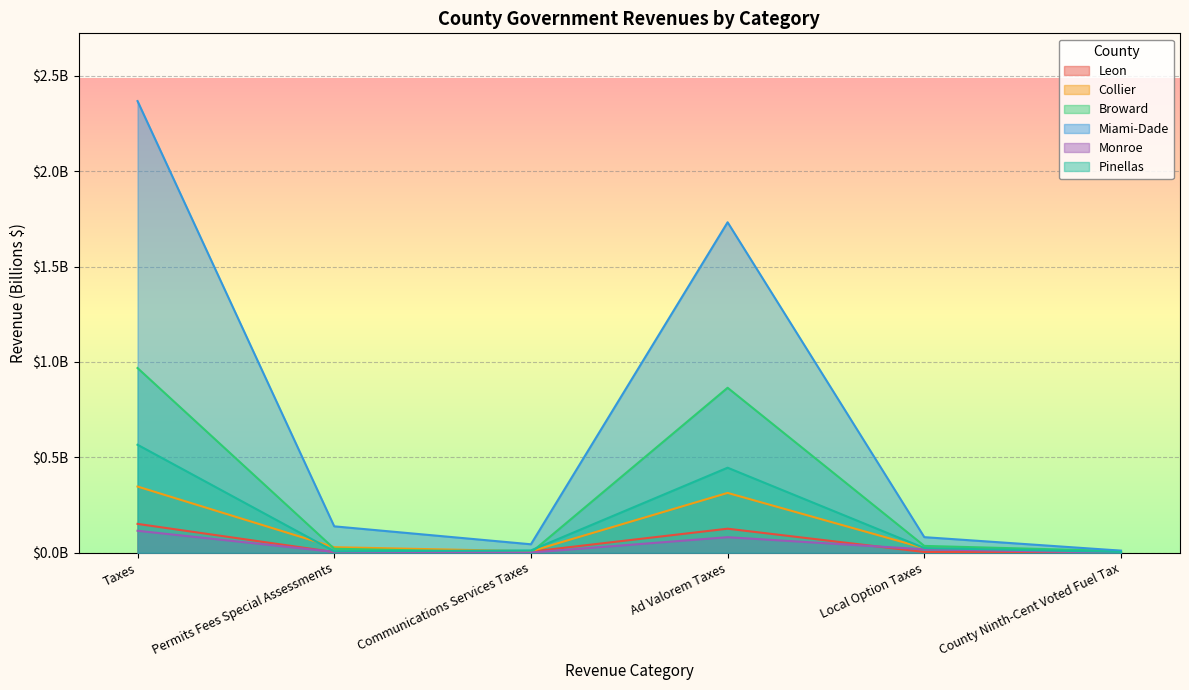

Reading left to right, extract all data points from this chart.

Leon: Taxes=0.2	Permits Fees Special Assessments=0.0	Communications Services Taxes=0.0	Ad Valorem Taxes=0.1	Local Option Taxes=0.0	County Ninth-Cent Voted Fuel Tax=0.0
Collier: Taxes=0.3	Permits Fees Special Assessments=0.0	Communications Services Taxes=0.0	Ad Valorem Taxes=0.3	Local Option Taxes=0.0	County Ninth-Cent Voted Fuel Tax=0.0
Broward: Taxes=1.0	Permits Fees Special Assessments=0.0	Communications Services Taxes=0.0	Ad Valorem Taxes=0.9	Local Option Taxes=0.0	County Ninth-Cent Voted Fuel Tax=0.0
Miami-Dade: Taxes=2.4	Permits Fees Special Assessments=0.1	Communications Services Taxes=0.0	Ad Valorem Taxes=1.7	Local Option Taxes=0.1	County Ninth-Cent Voted Fuel Tax=0.0
Monroe: Taxes=0.1	Permits Fees Special Assessments=0.0	Communications Services Taxes=0.0	Ad Valorem Taxes=0.1	Local Option Taxes=0.0	County Ninth-Cent Voted Fuel Tax=0.0
Pinellas: Taxes=0.6	Permits Fees Special Assessments=0.0	Communications Services Taxes=0.0	Ad Valorem Taxes=0.4	Local Option Taxes=0.0	County Ninth-Cent Voted Fuel Tax=0.0